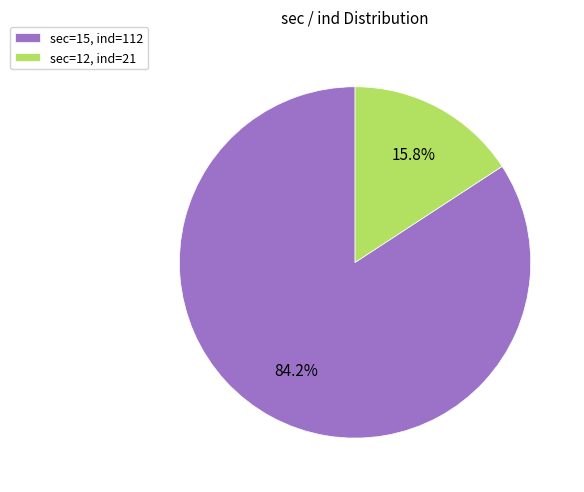

Is there a majority slice in this chart?

Yes